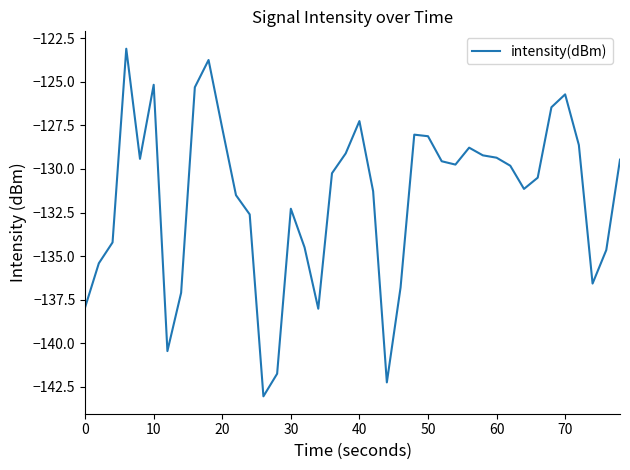

What is the maximum value shown in the chart?

-123.1